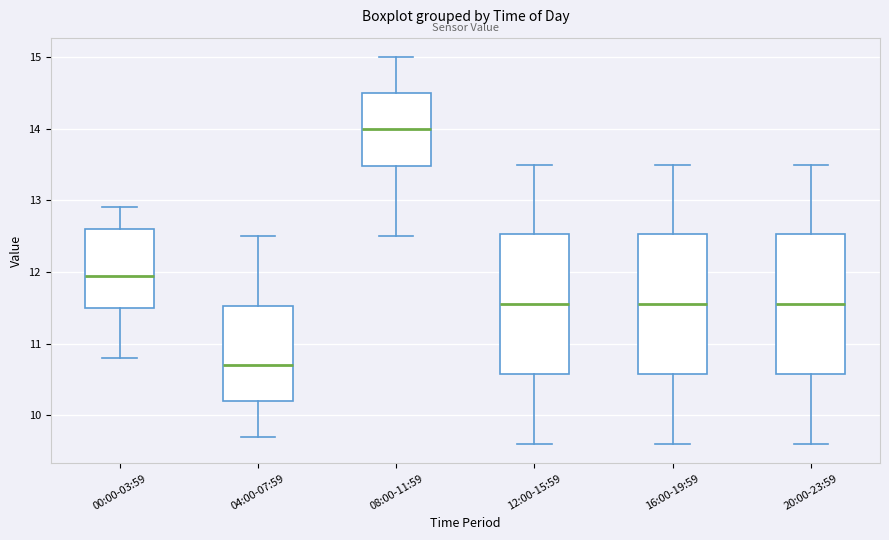

Which box's median line is the highest?

08:00-11:59